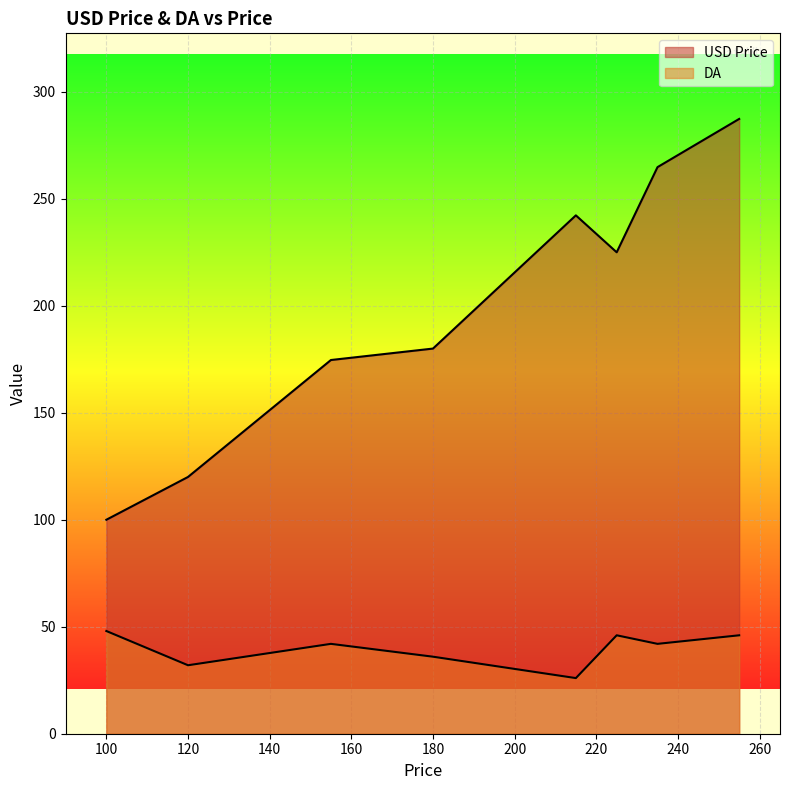

List the series in order of their overall mean, lowest first.

DA, USD Price